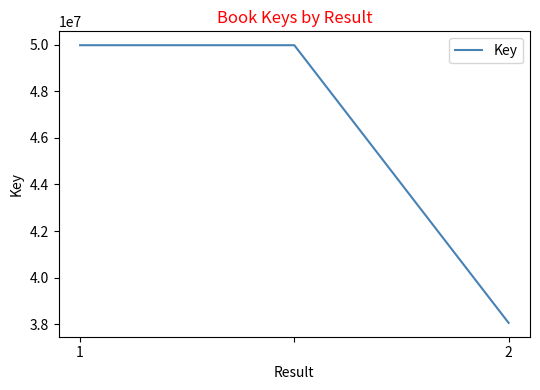

Reading left to right, what are all the values shown in this chart?

49970537	49970537	38065442